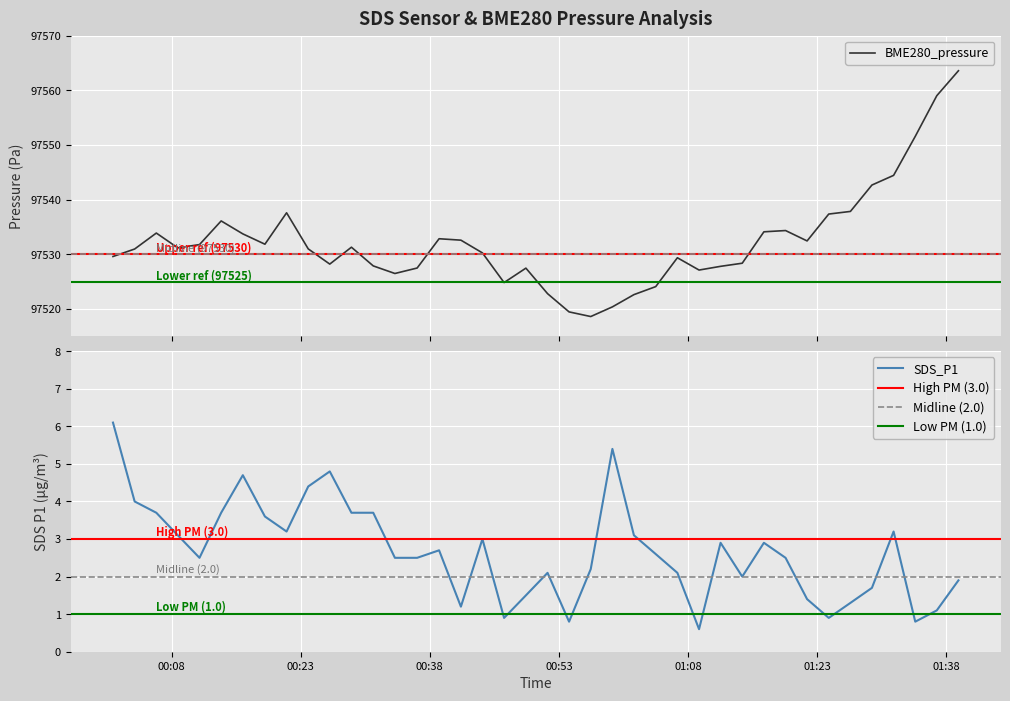

Rank the series by their average value, from highest to lowest.

BME280_pressure, SDS_P1